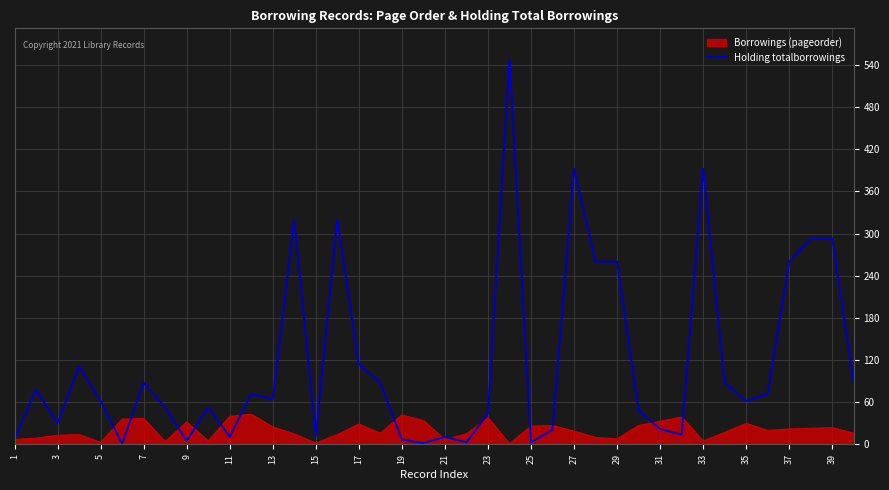

Which series has the widest spread of values?

Holding totalborrowings